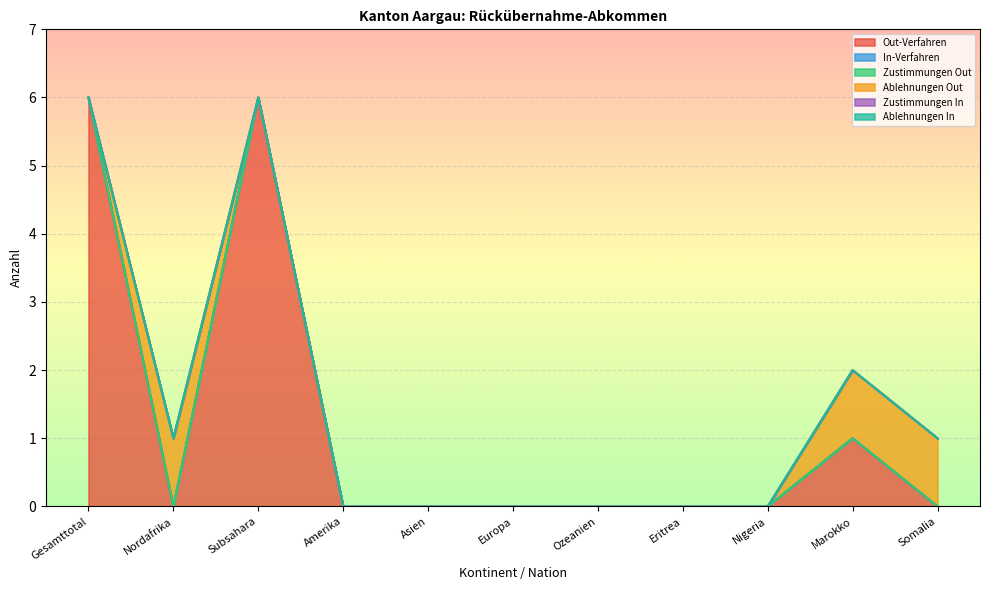

True or false: In-Verfahren and Ablehnungen In intersect in this chart.

False